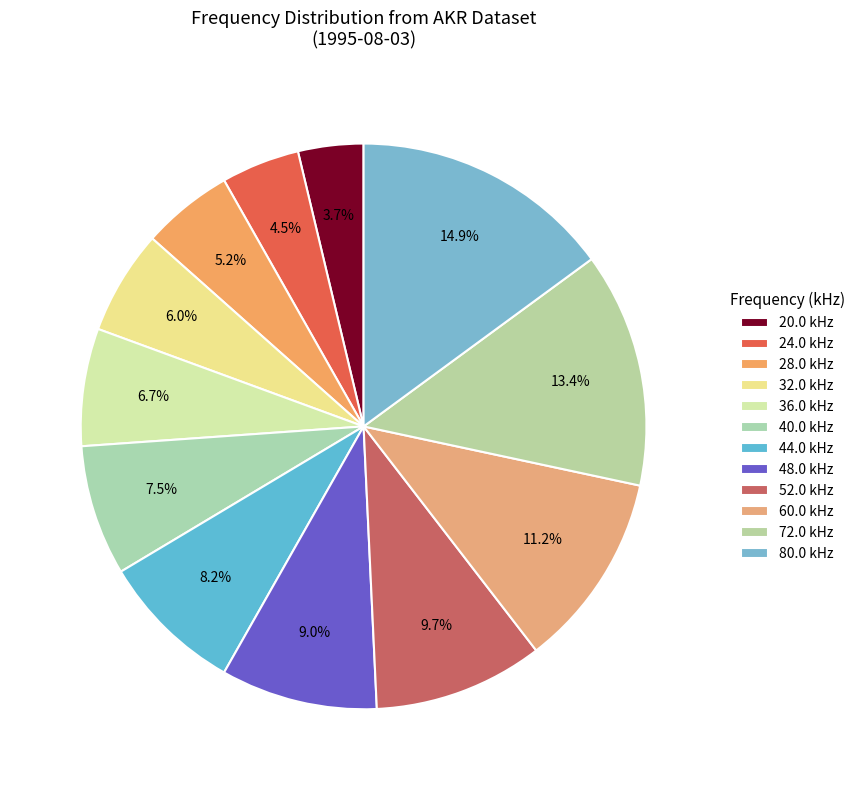

How many slices are in this pie chart?

12